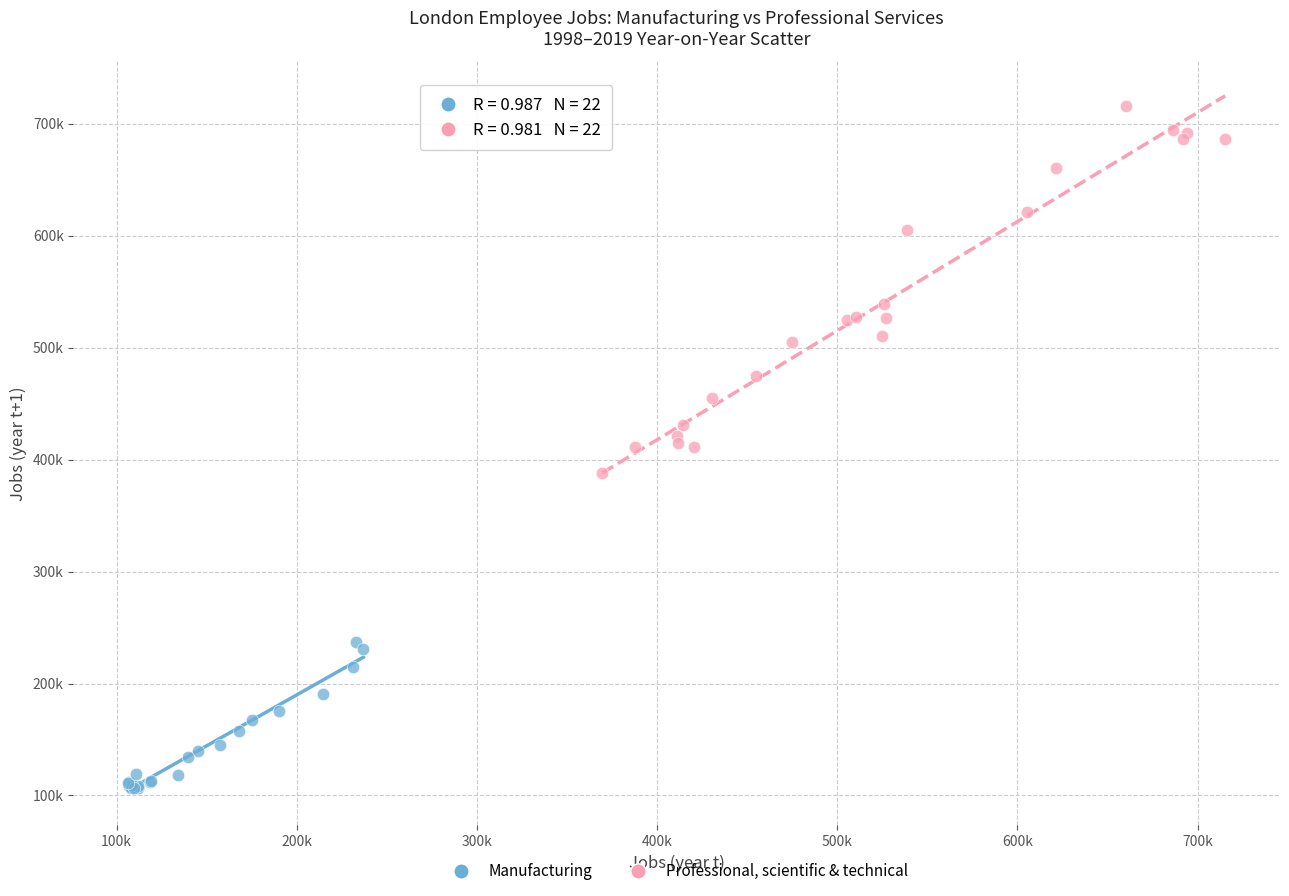

Which series has the largest Y range (max minus min)?

Professional, scientific & technical